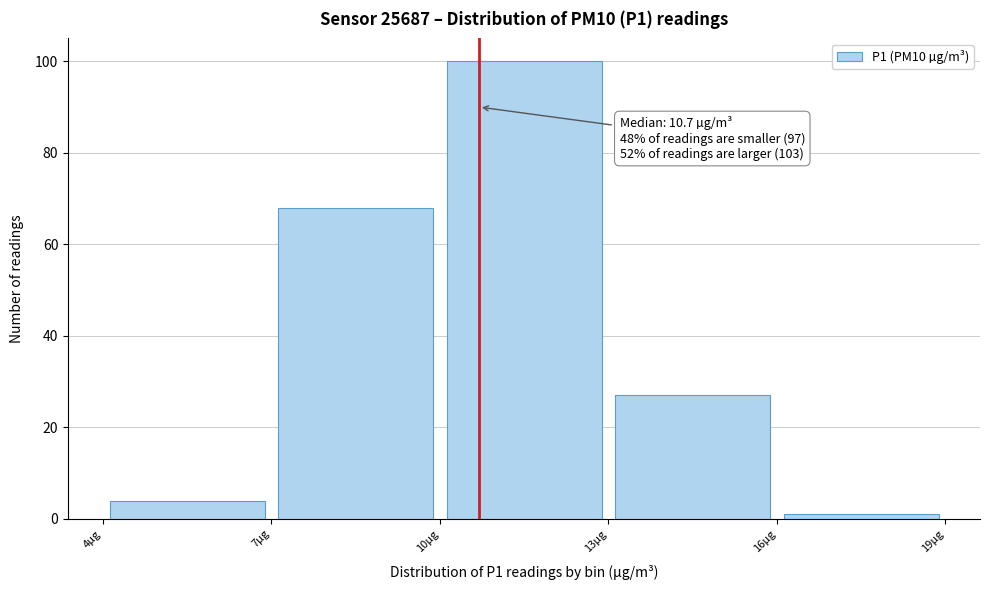

Over which range of the x-axis is the bar tallest?

10 to 13